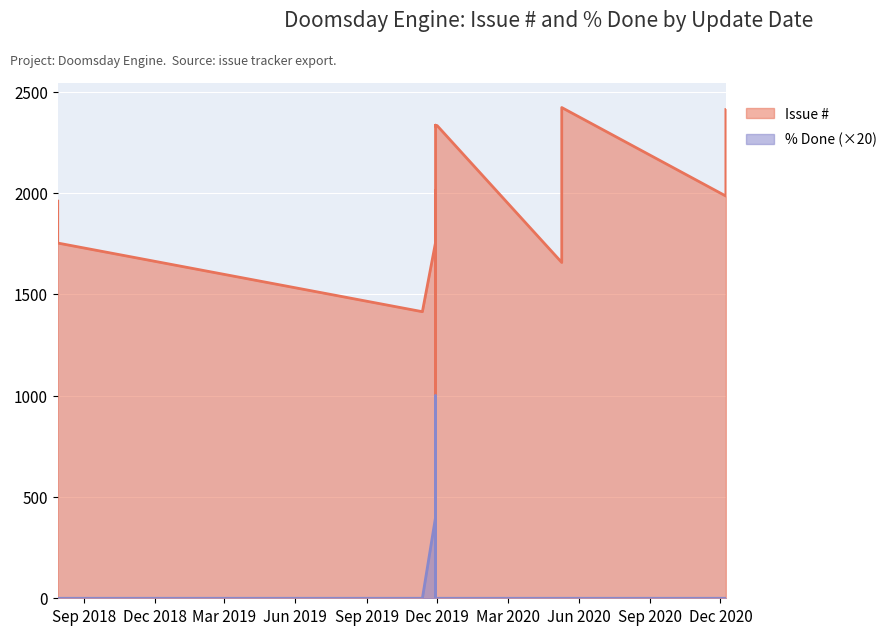

Between 2019-11-29 and 2020-05-10, which series saw the biggest shift?

Issue # (Features)